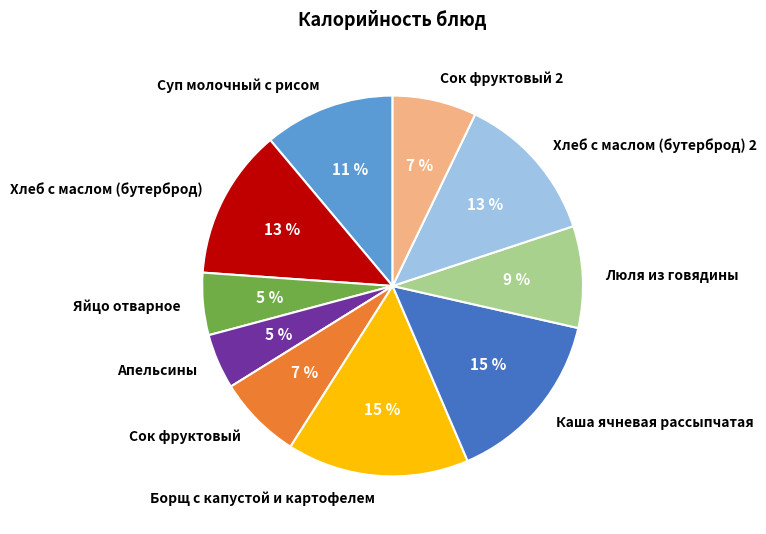

Between Сок фруктовый and Люля из говядины, which is larger?

Люля из говядины